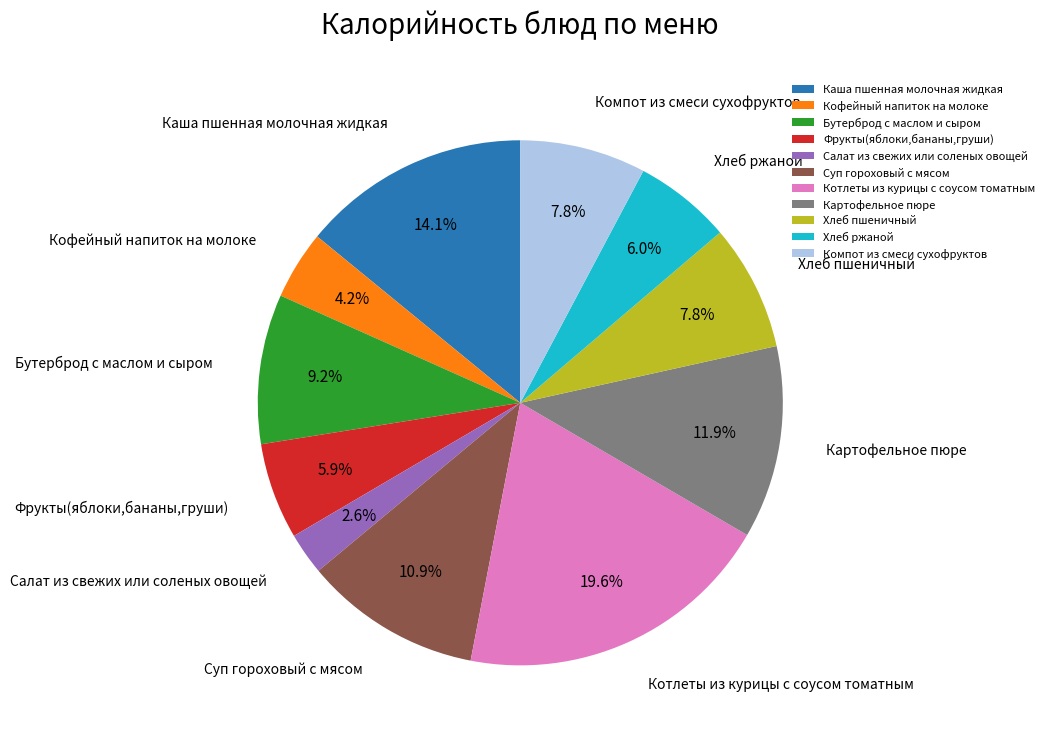

Combined, do Кофейный напиток на молоке and Компот из смеси сухофруктов account for over 50%?

No